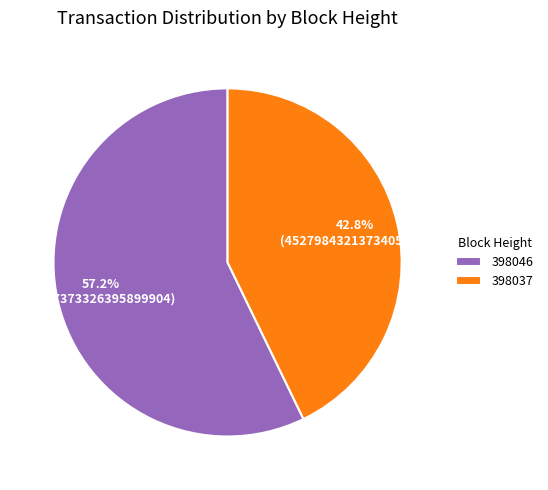

Approximately how many times larger is the value at 398037 compared to 398046?

0.7